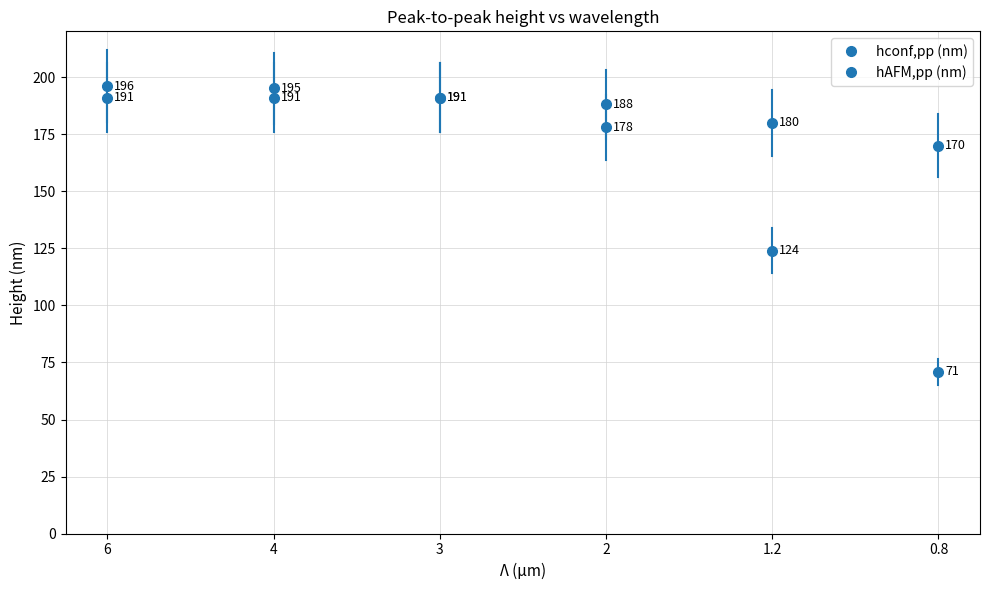

What is the smallest value displayed?

71